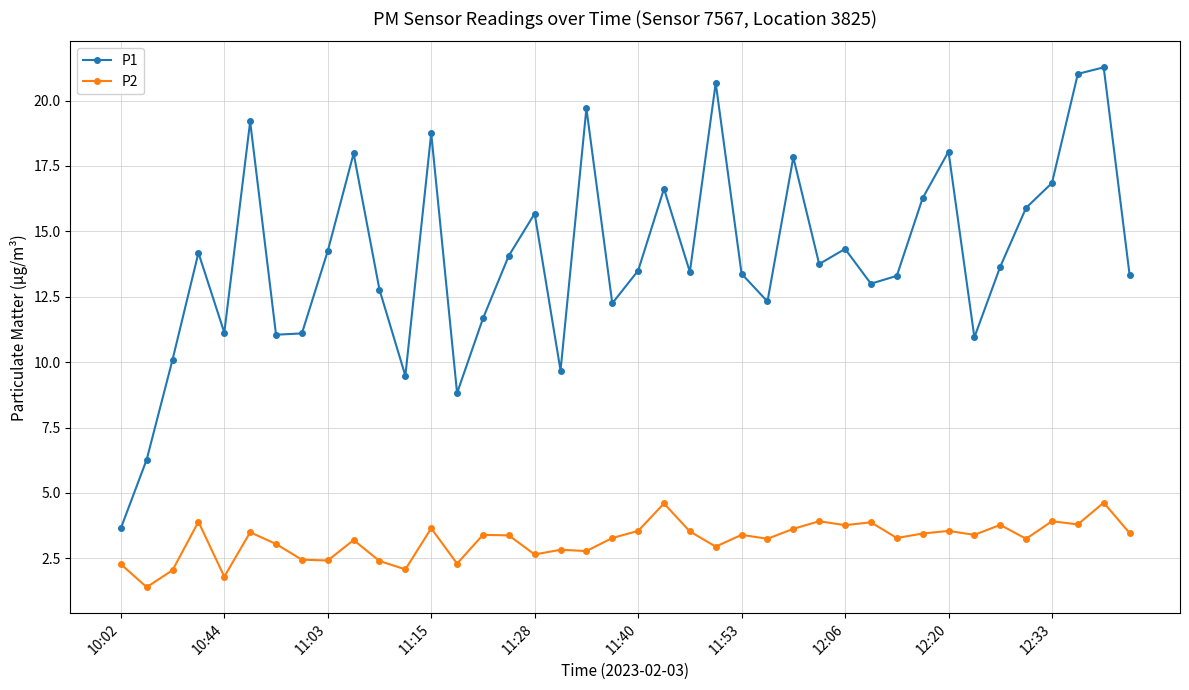

True or false: P1 has more than 1 interior local peaks.

True